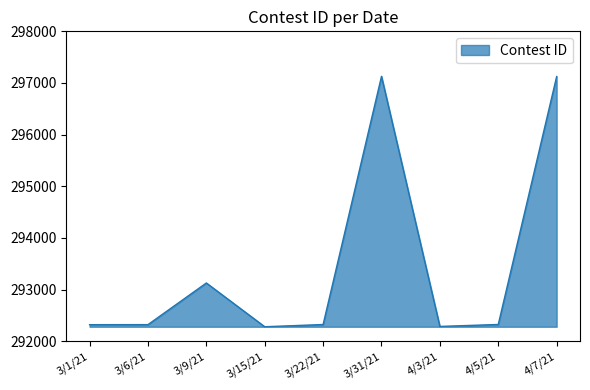

True or false: the data shows 143777 at 3/31/21.

False